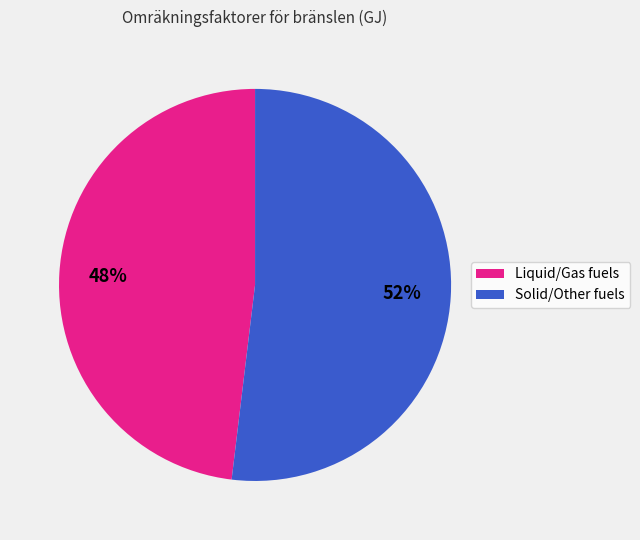

To the nearest percent, what is the combined percentage of Liquid/Gas fuels and Solid/Other fuels?

100%